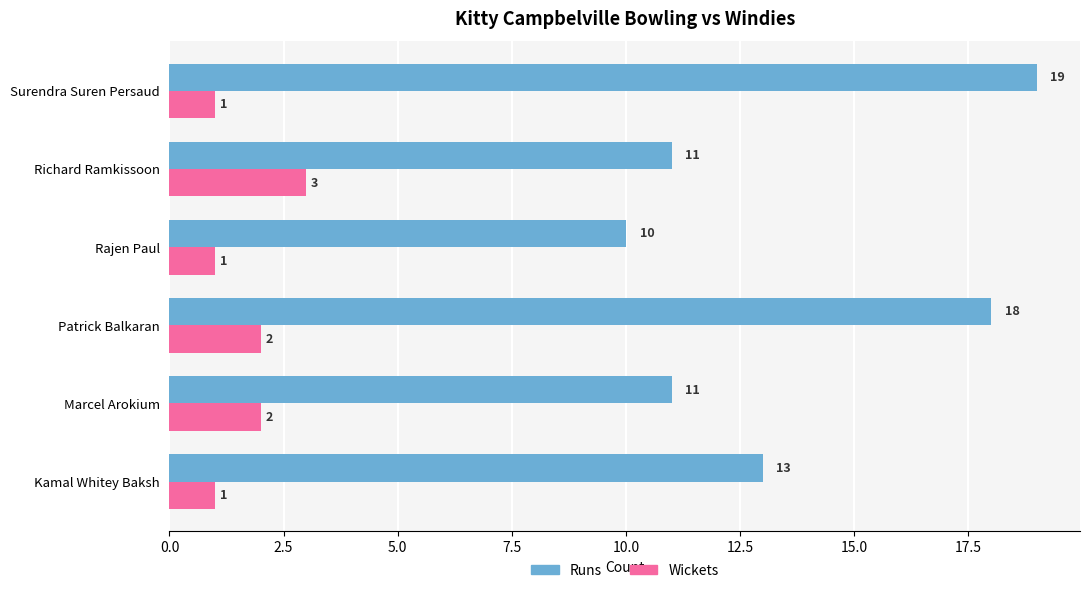

What are all the series names shown in the legend?

Runs, Wickets